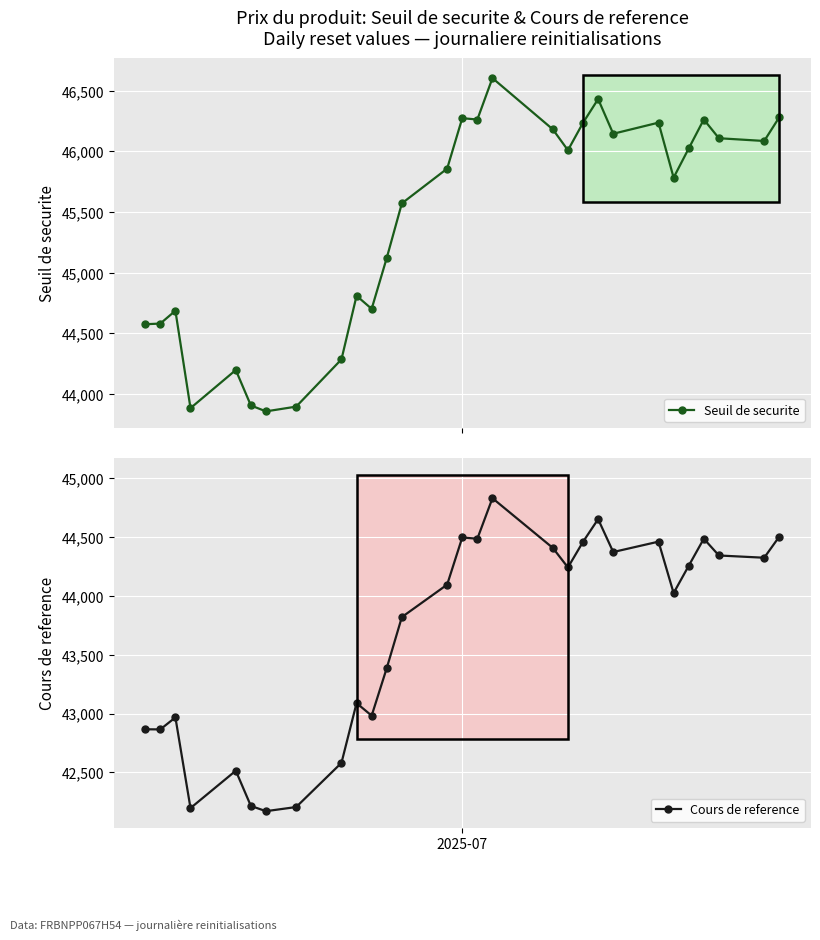

Rank the series by their maximum value, from highest to lowest.

Seuil de securite, Cours de reference